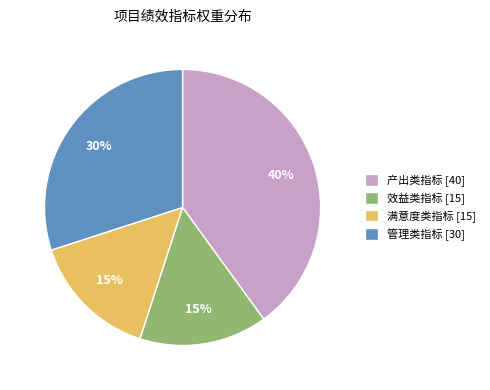

How many segments does this pie chart have?

4